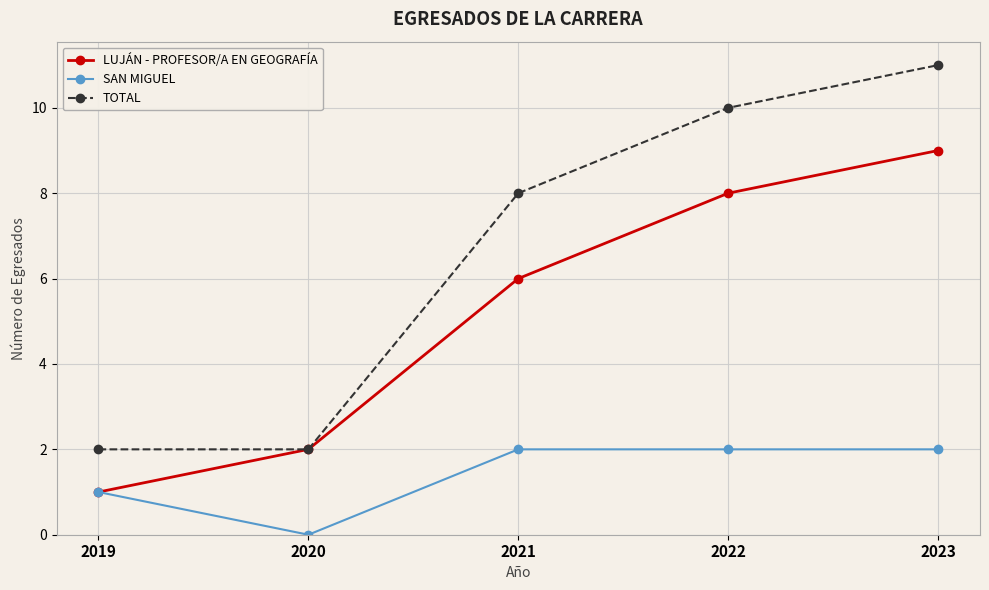

What is the sum of the LUJÁN - PROFESOR/A EN GEOGRAFÍA values at 2020 and 2019?

3